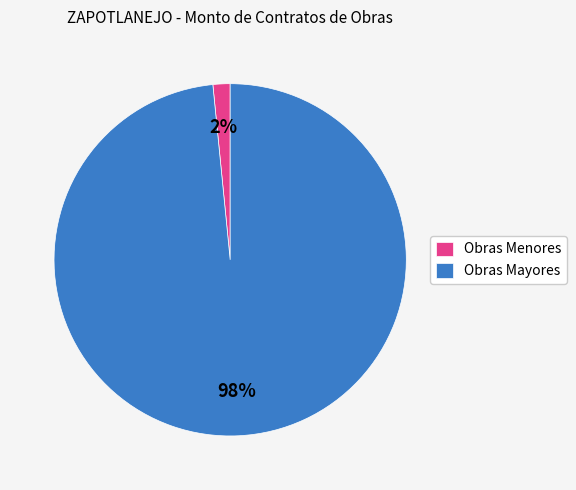

Is the sum of Obras Menores and Obras Mayores greater than half?

Yes